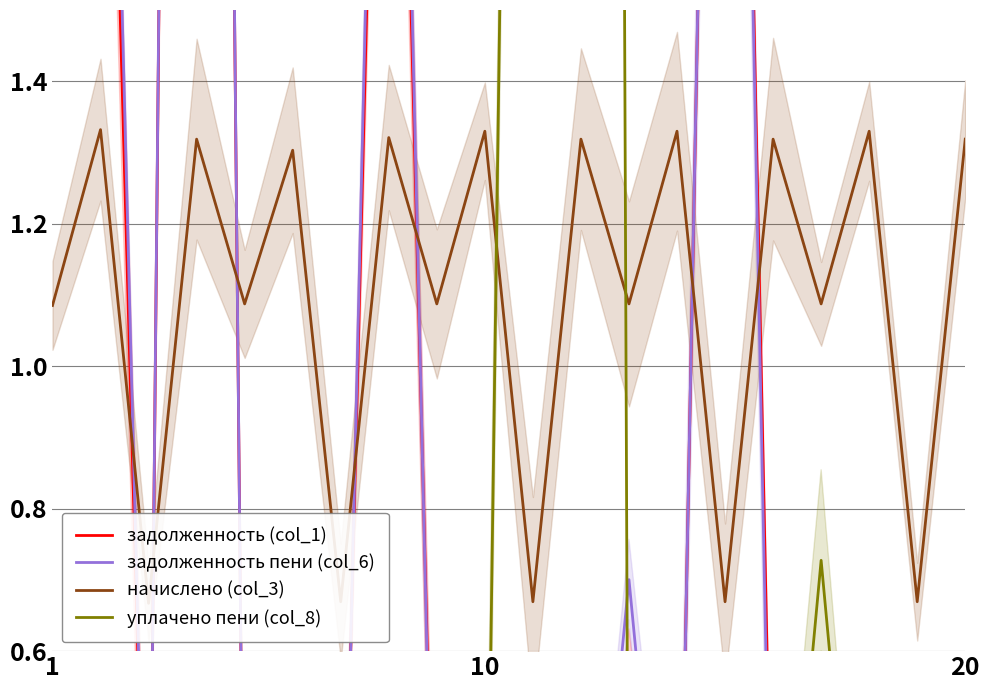

The задолженность пени (col_6) series shows 4.4 at 13. True or false?

False